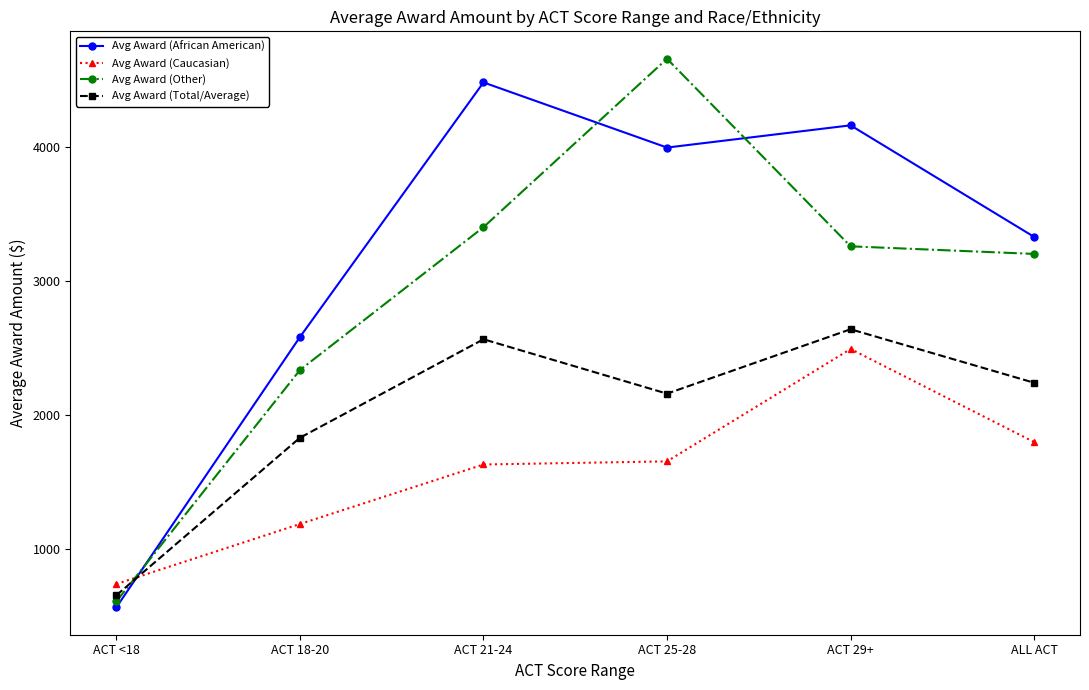

Which series has the largest range (max minus min)?

Avg Award (Other)